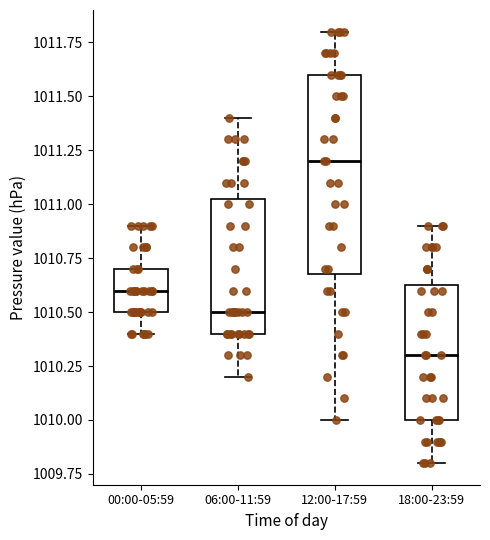

Reading left to right, read every box against the y-axis: the position of its median line, the range the box covers, and the ends of its whiskers. The values are not printed on the chart, so give them approximately, as read against the axis.

00:00-05:59: median 1010.60, box 1010.50 to 1010.70, whiskers 1010.40 to 1010.90
06:00-11:59: median 1010.50, box 1010.40 to 1011.05, whiskers 1010.20 to 1011.40
12:00-17:59: median 1011.20, box 1010.70 to 1011.60, whiskers 1010.00 to 1011.80
18:00-23:59: median 1010.30, box 1010.00 to 1010.65, whiskers 1009.80 to 1010.90